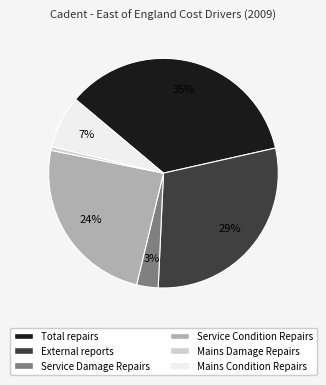

Is there any slice that represents more than half of the pie?

No